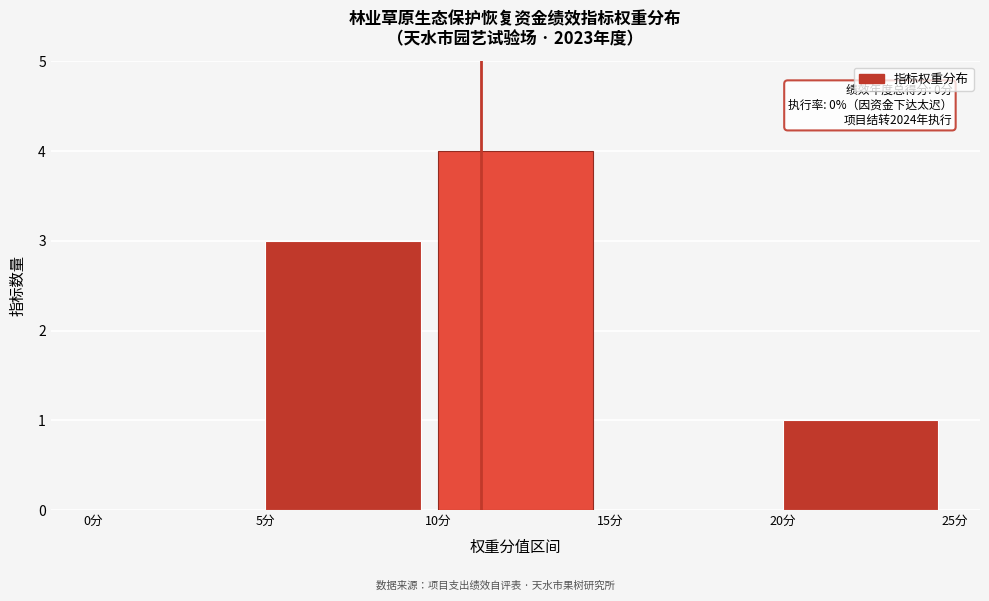

Over which range of the x-axis is the bar tallest?

10 to 15